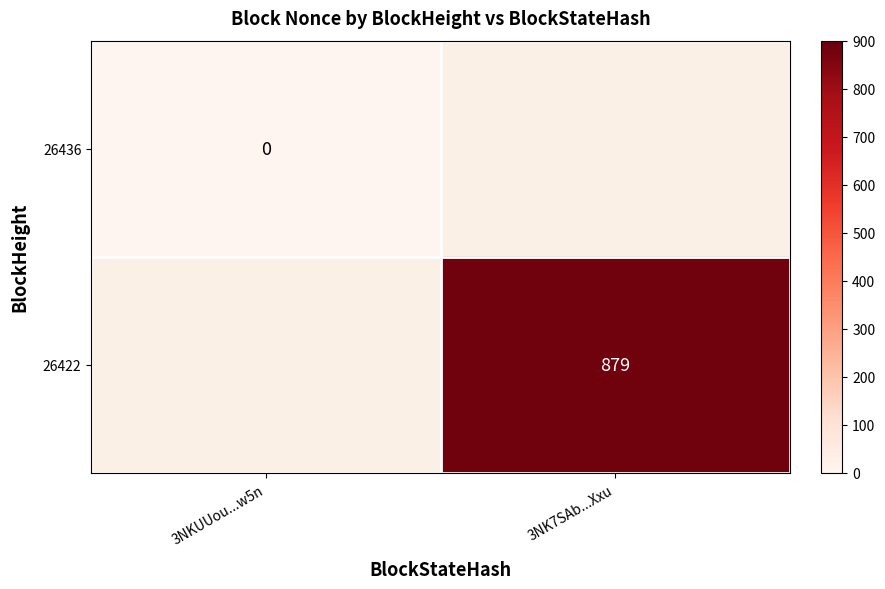

The value of 26422 at 3NK7SAb...Xxu is 341. True or false?

False